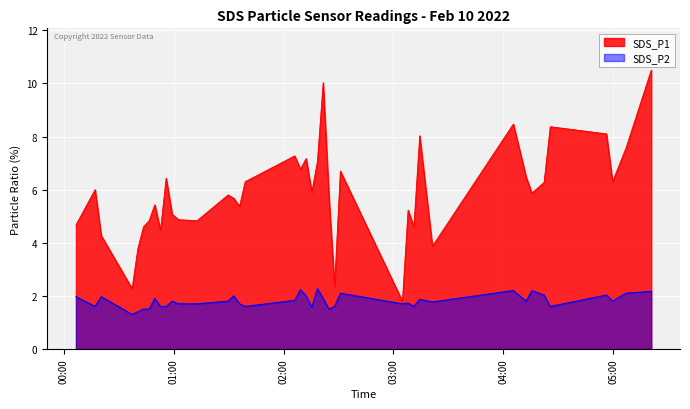

What is the spread (max minus min) of values at 2022/02/10 00:20:21?

2.3